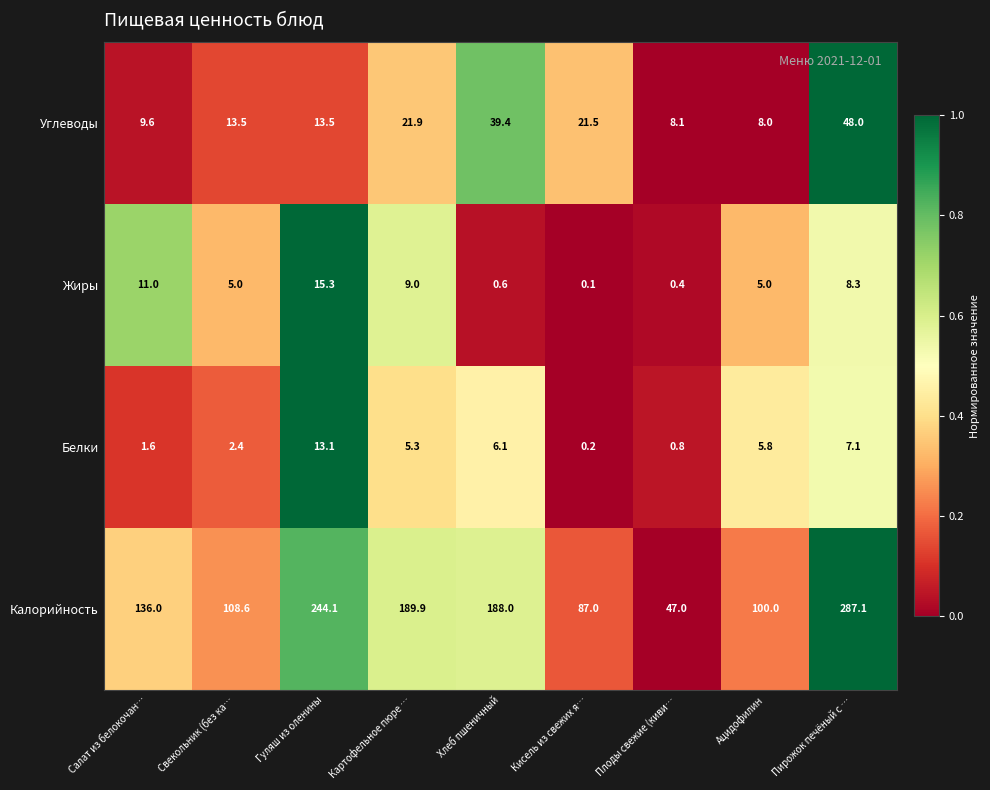

The Белки series shows 0.8 at Плоды свежие (киви…. True or false?

True